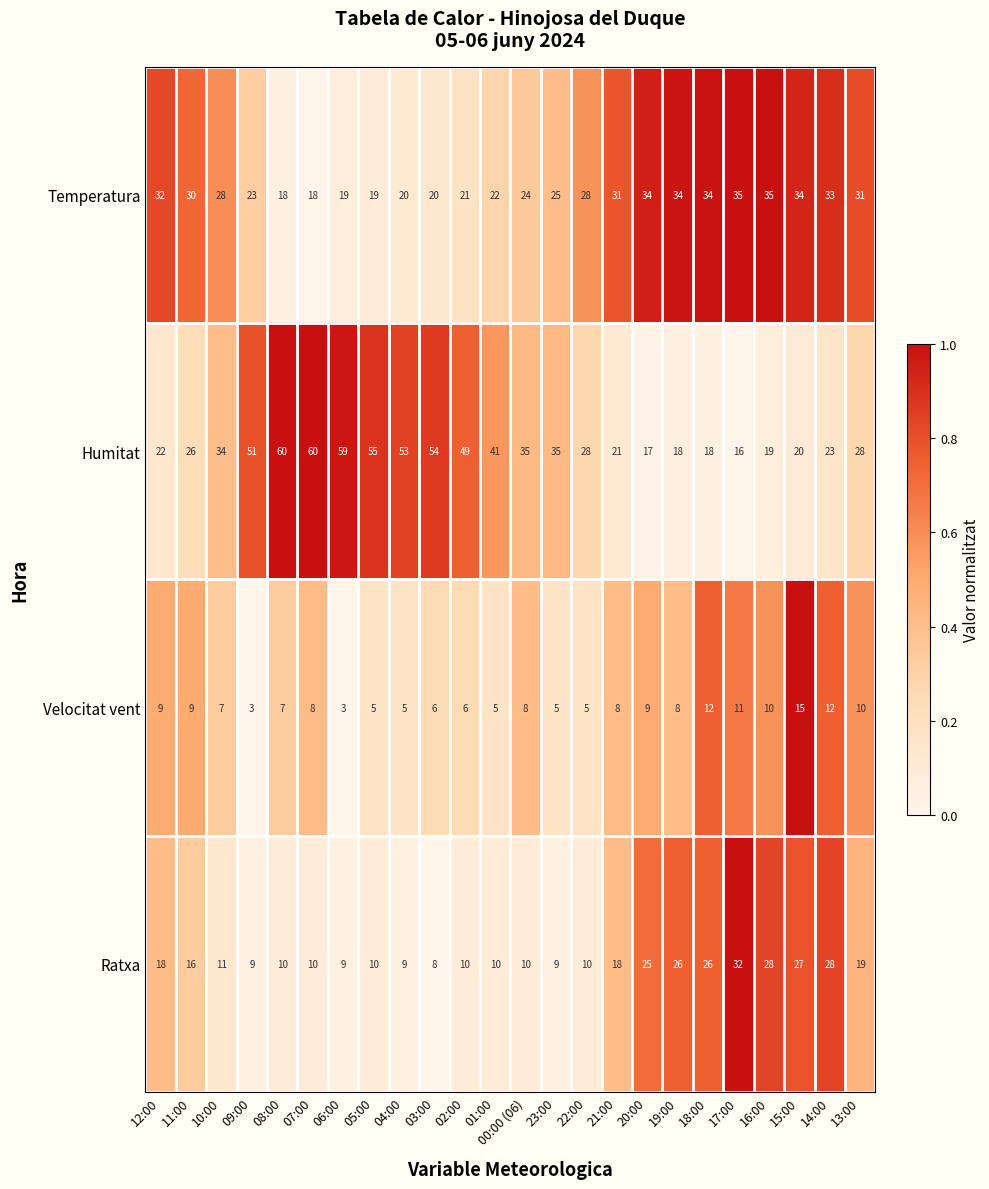

The value of Ratxa at 09:00 is 16. True or false?

False